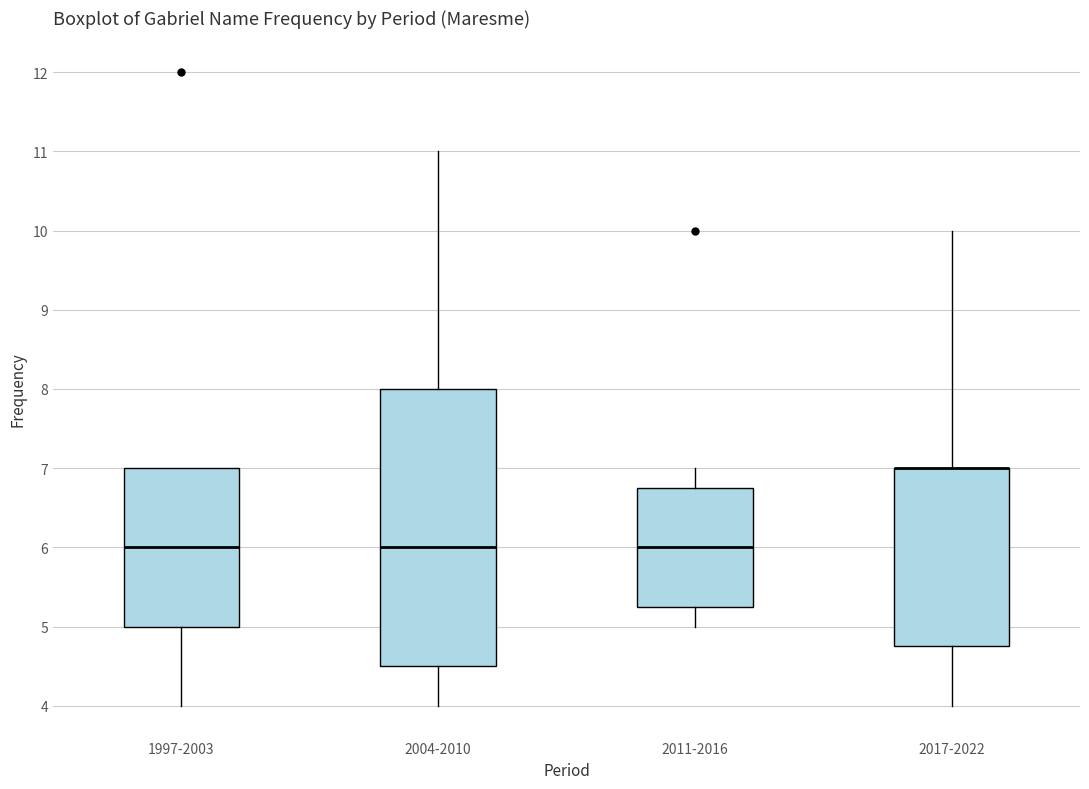

Comparing the boxes themselves (not the whiskers), which one is the tallest?

2004-2010